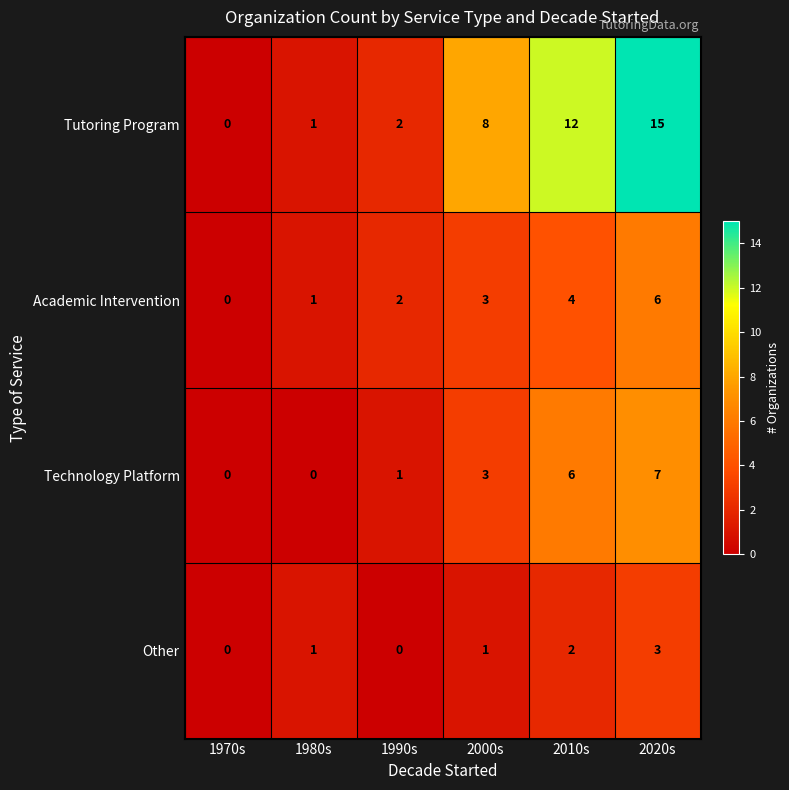

At how many categories does at least one series exceed 13?

1